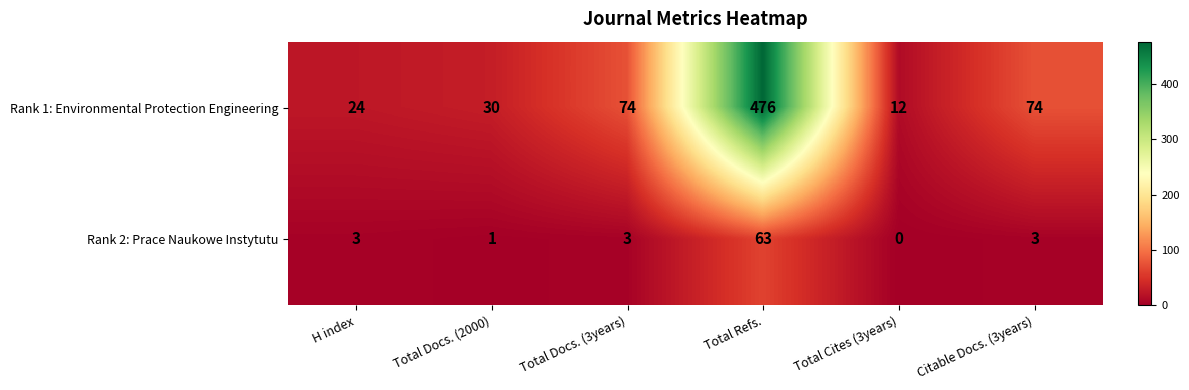

What value does the Rank 1: Environmental Protection Engineering series have at H index?

24